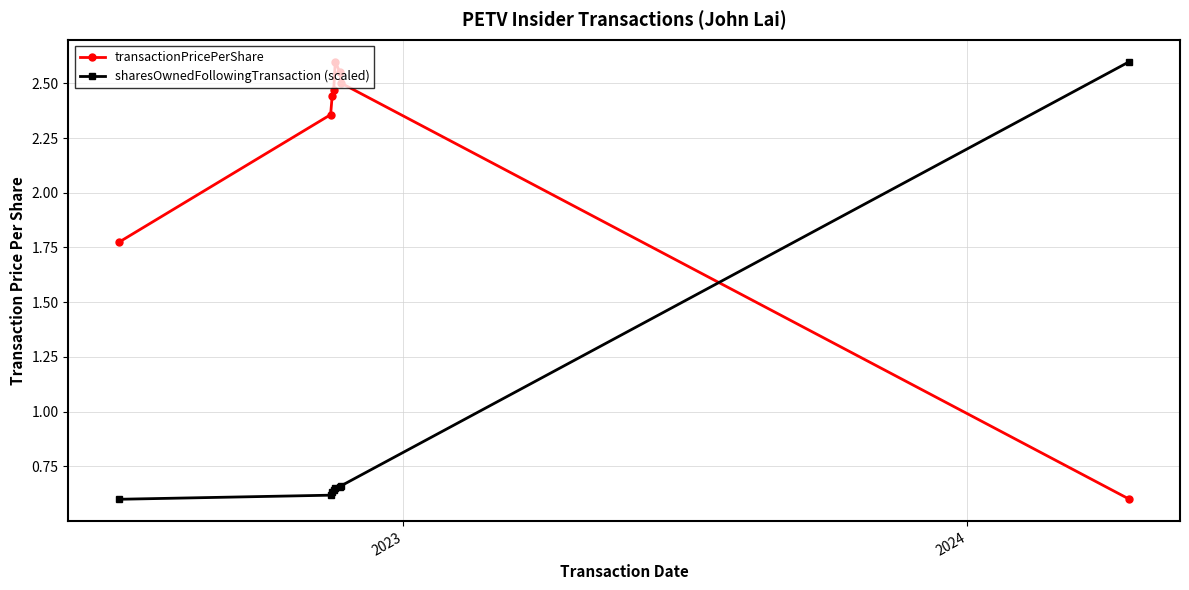

How many lines are shown in the chart?

2